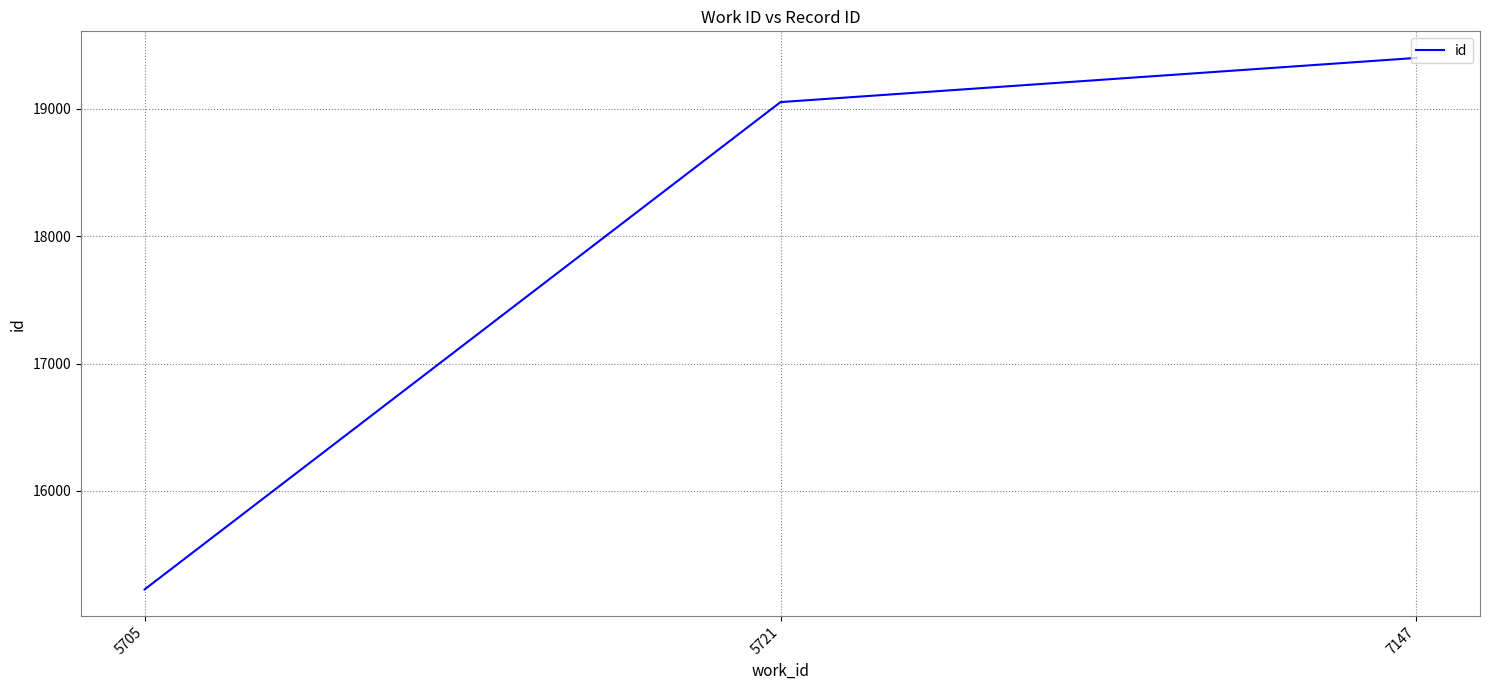

List the labels in order of value, smallest first.

5705, 5721, 7147